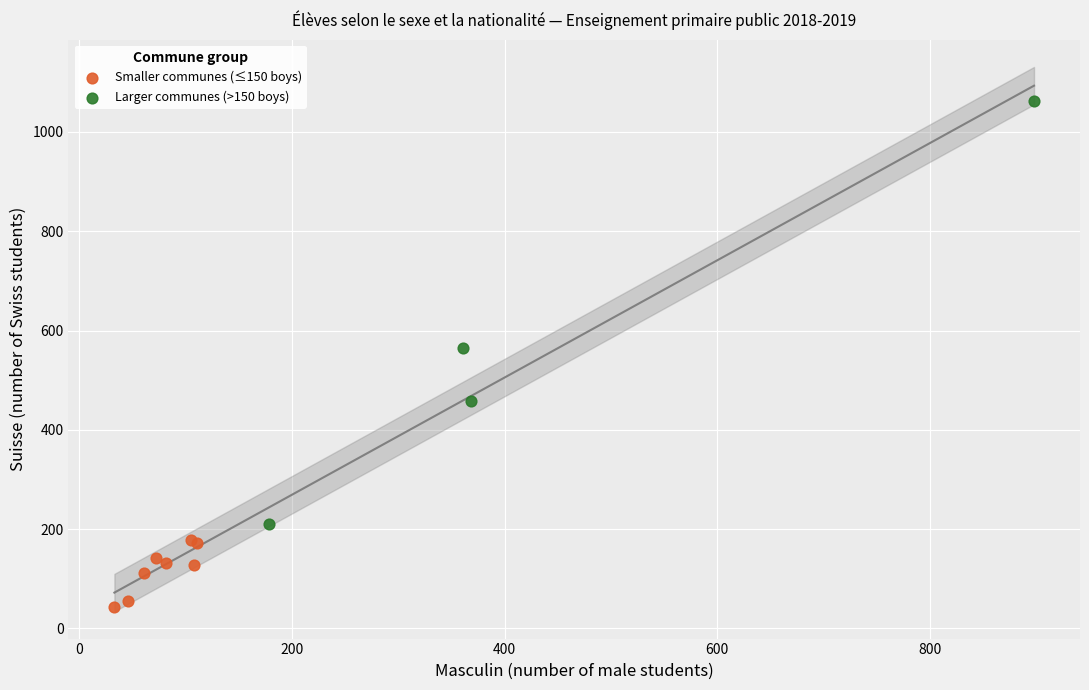

Which series has the largest Y range (max minus min)?

Larger communes (>150 boys)